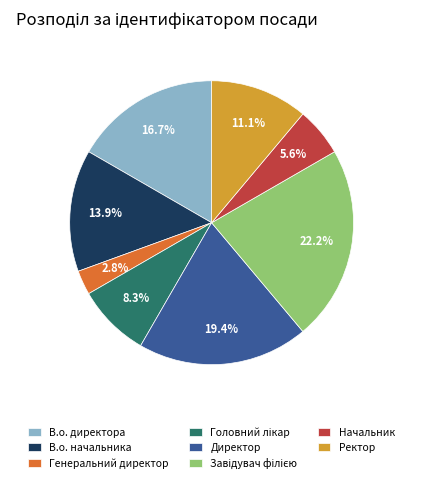

To the nearest percent, what is the combined percentage of Начальник and Ректор?

17%